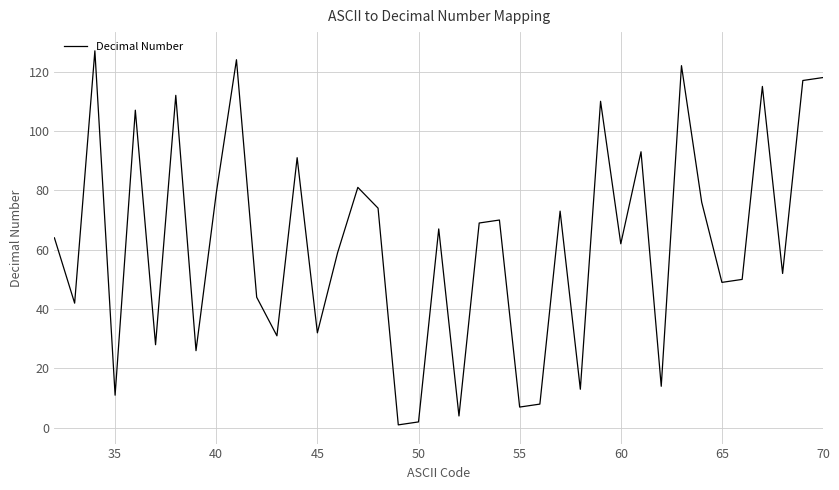

What is the difference between the maximum and minimum values?

126